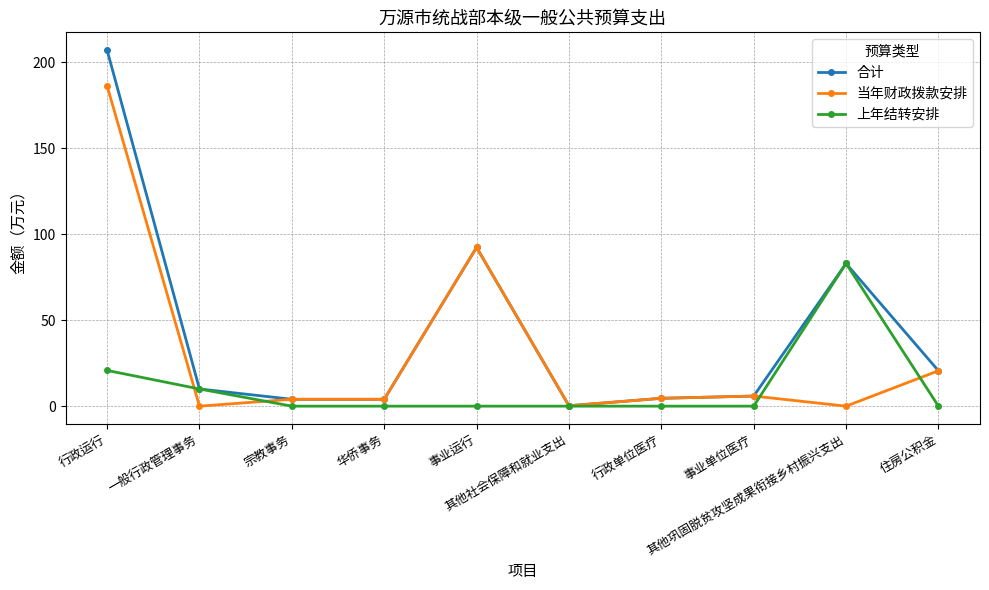

What is the value of the 合计 point at the 9th from the left?

83.0